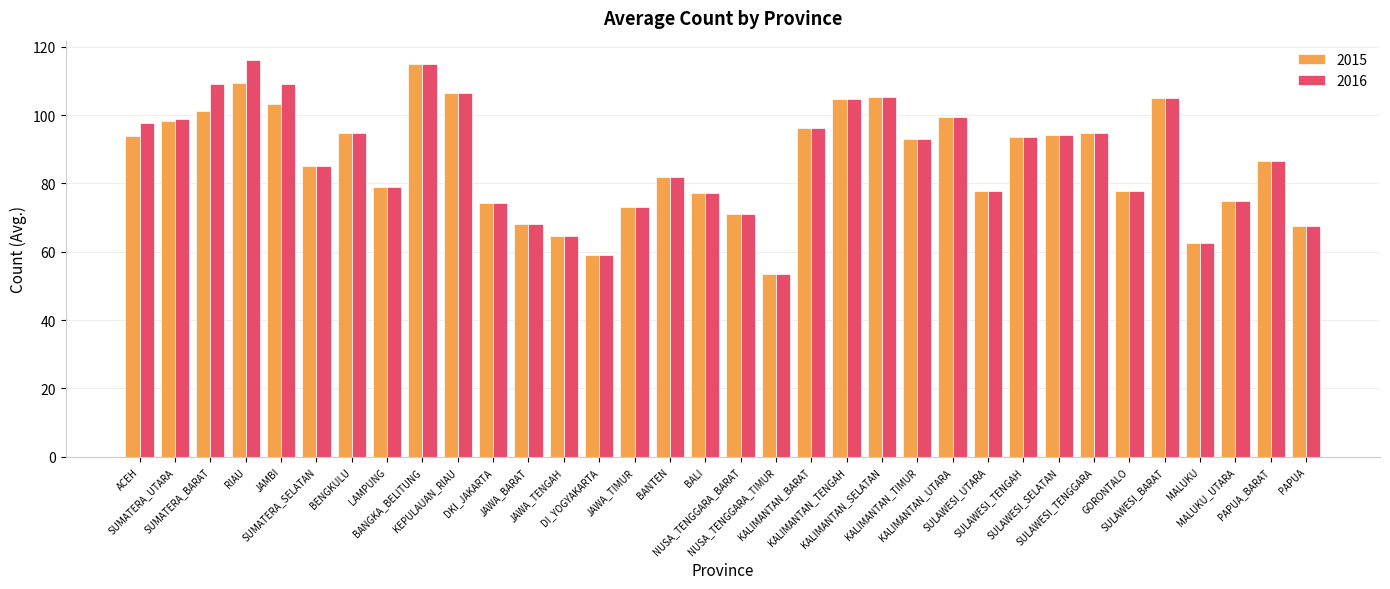

Read the 2016 value at JAWA_TENGAH.

64.5